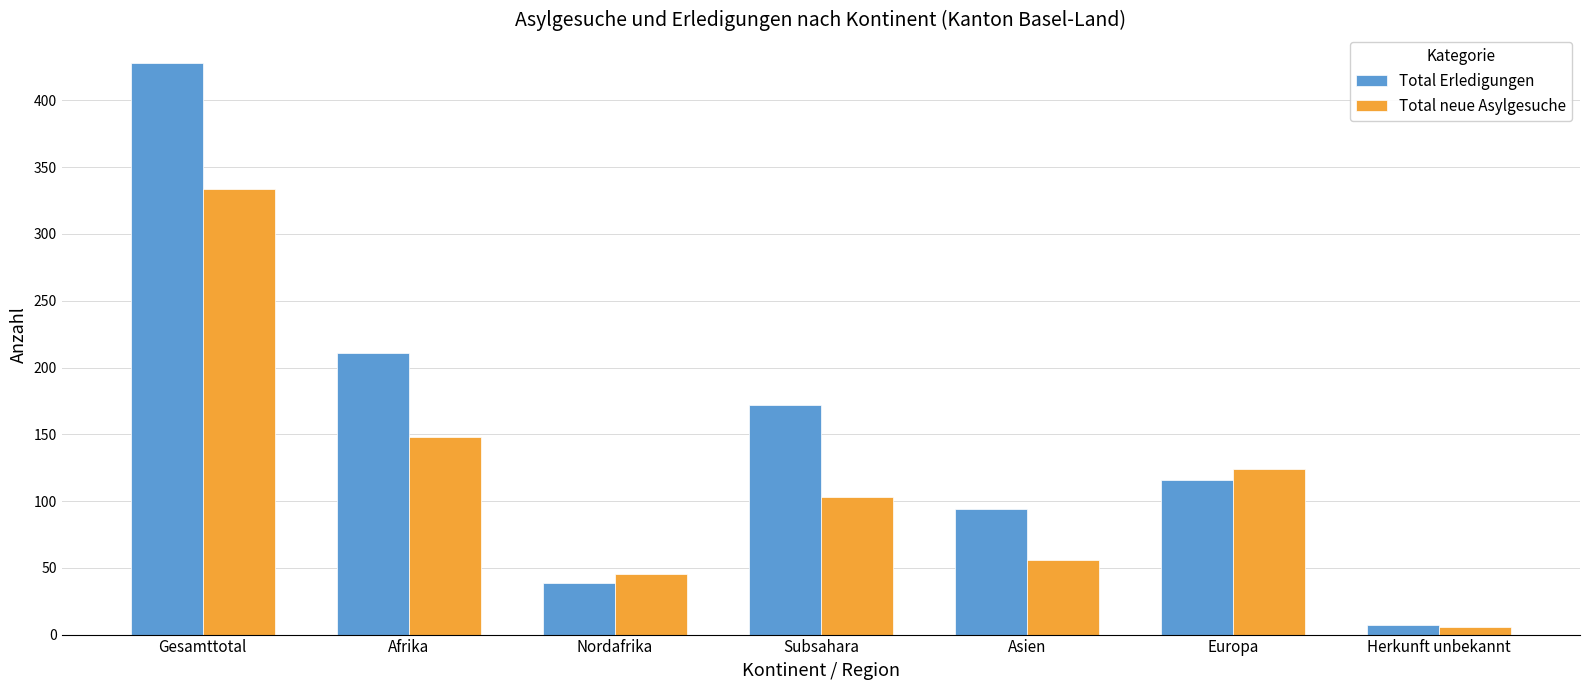

How many values in the Total Erledigungen series are below 116?

3